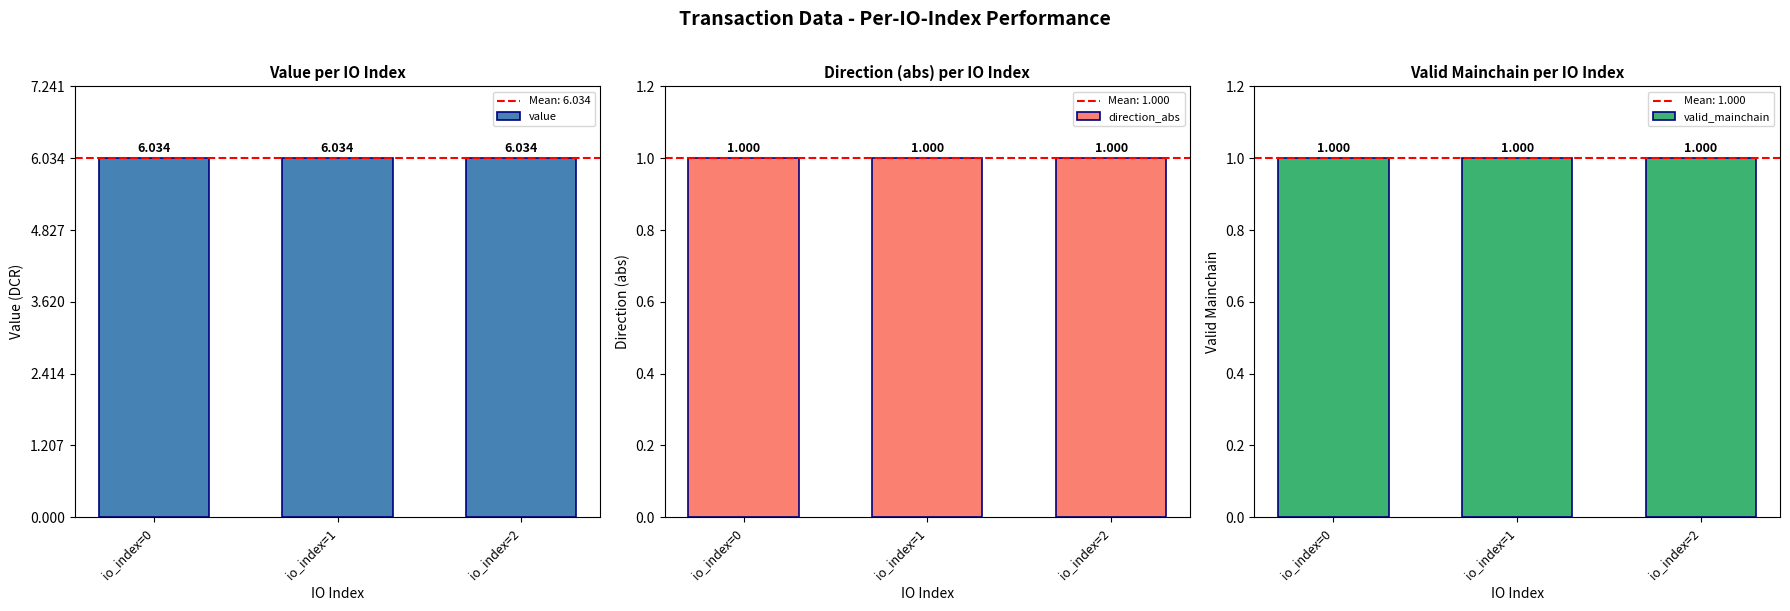

Which series changed the most between io_index=0 and io_index=2?

value